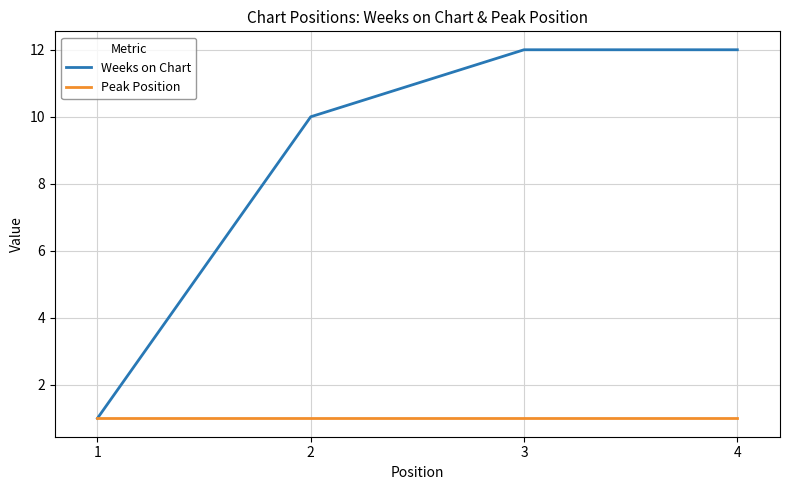

Is this an area chart (filled region under the line)?

No